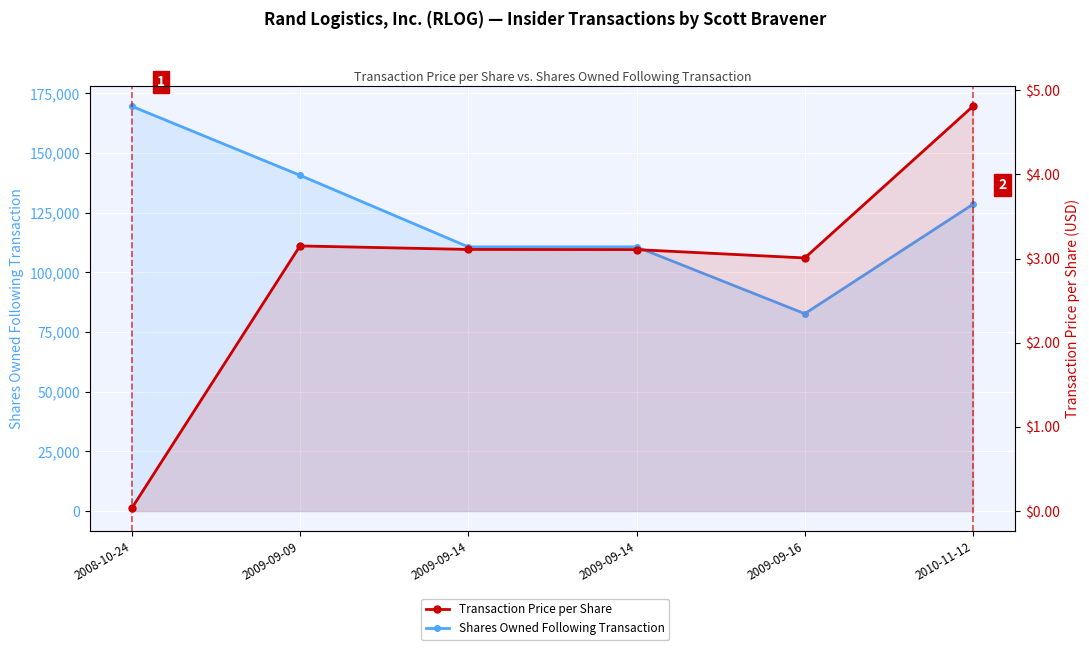

What is the total value across all series at 2009-09-16?

82693.0